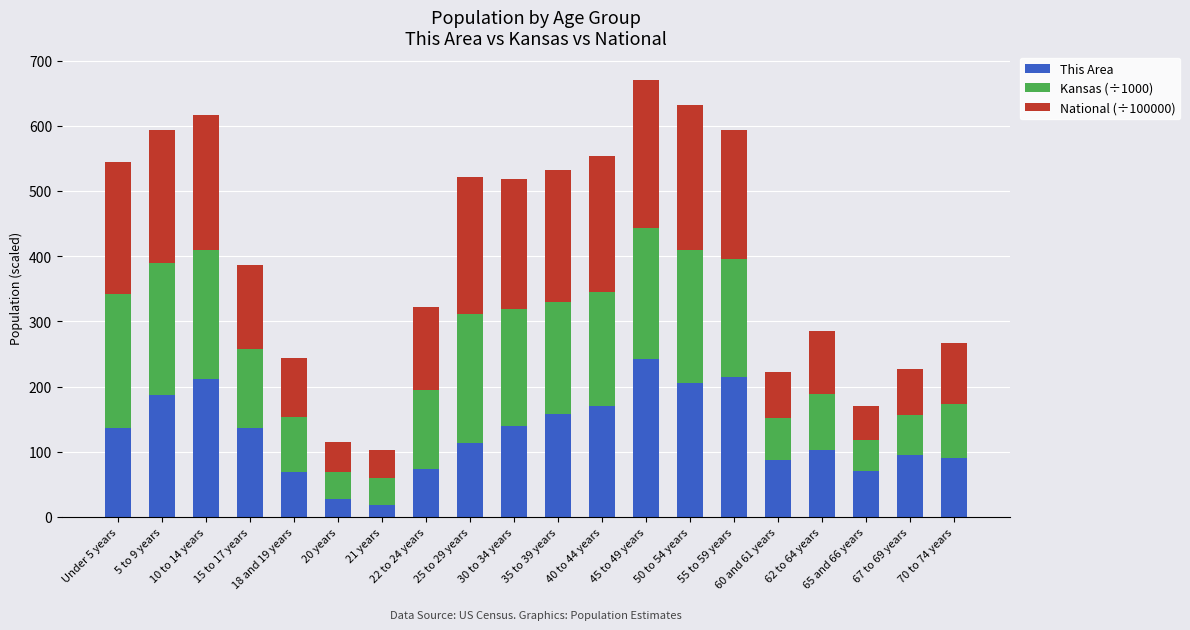

What is the highest value of the This Area series?

242.0